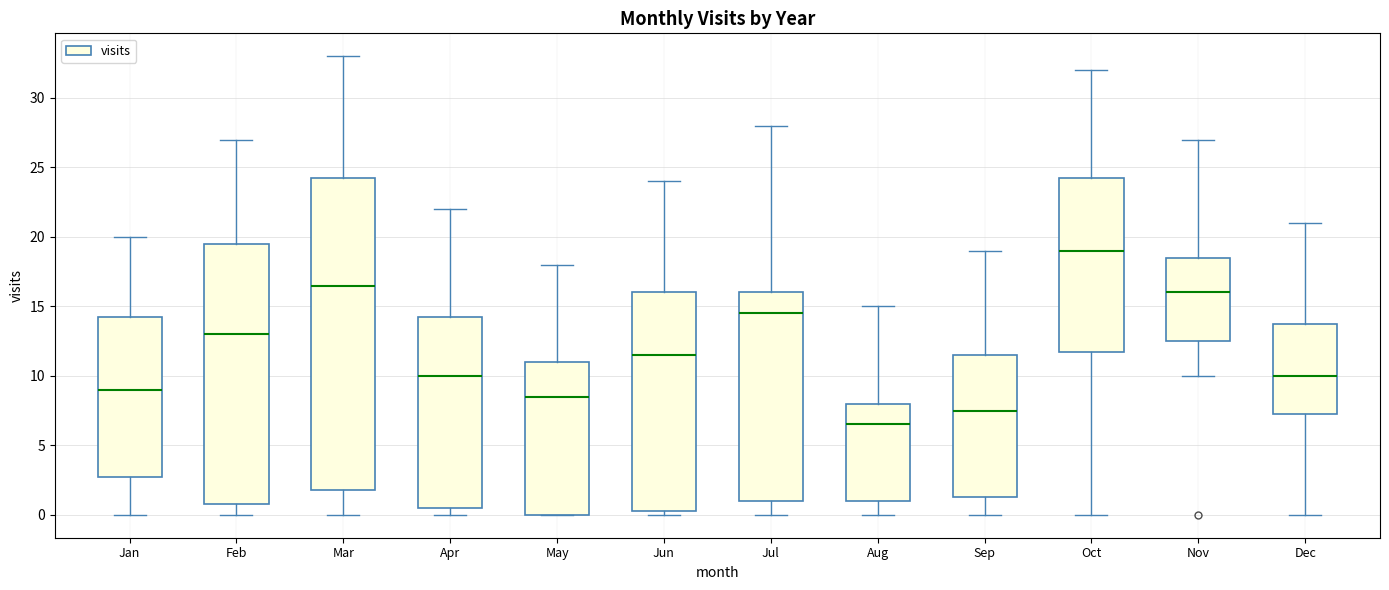

Comparing the boxes themselves (not the whiskers), which one is the tallest?

Mar